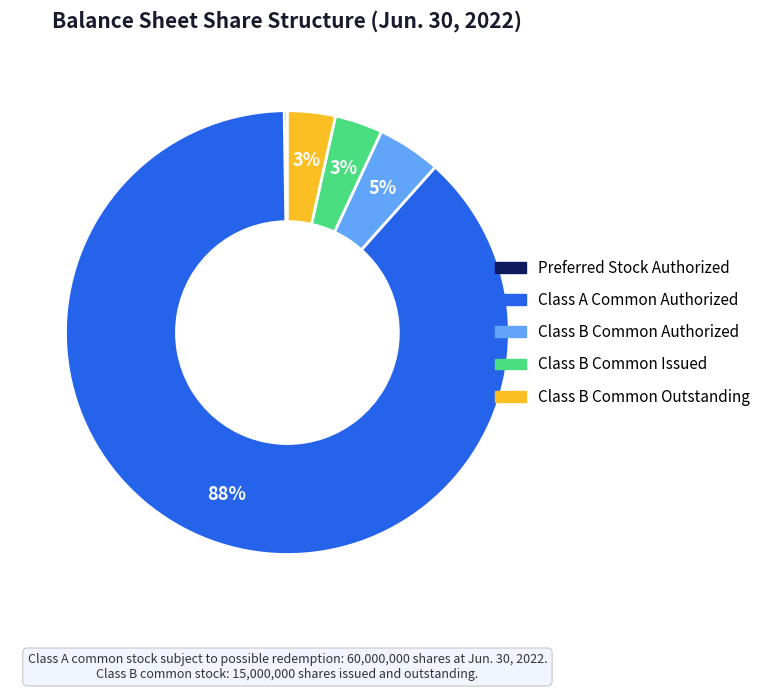

Does any single category account for the majority?

Yes